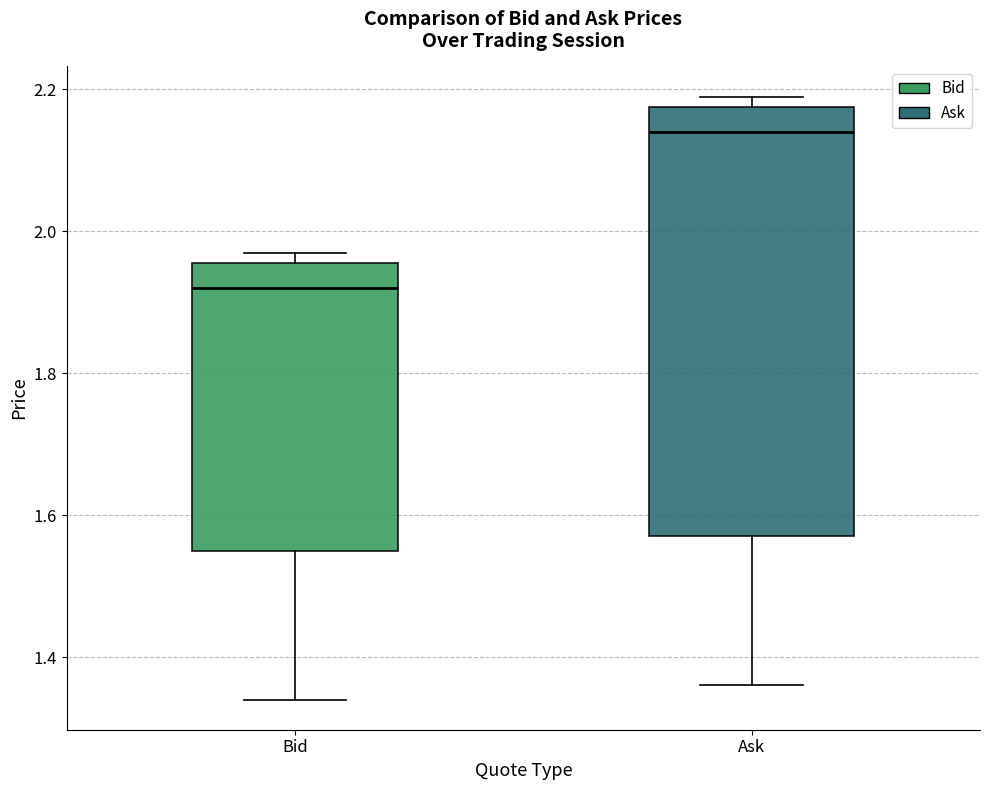

Where is the lower edge of the box for Bid on the y-axis? The values are not printed on the chart, so give them approximately, as read against the axis.

1.56